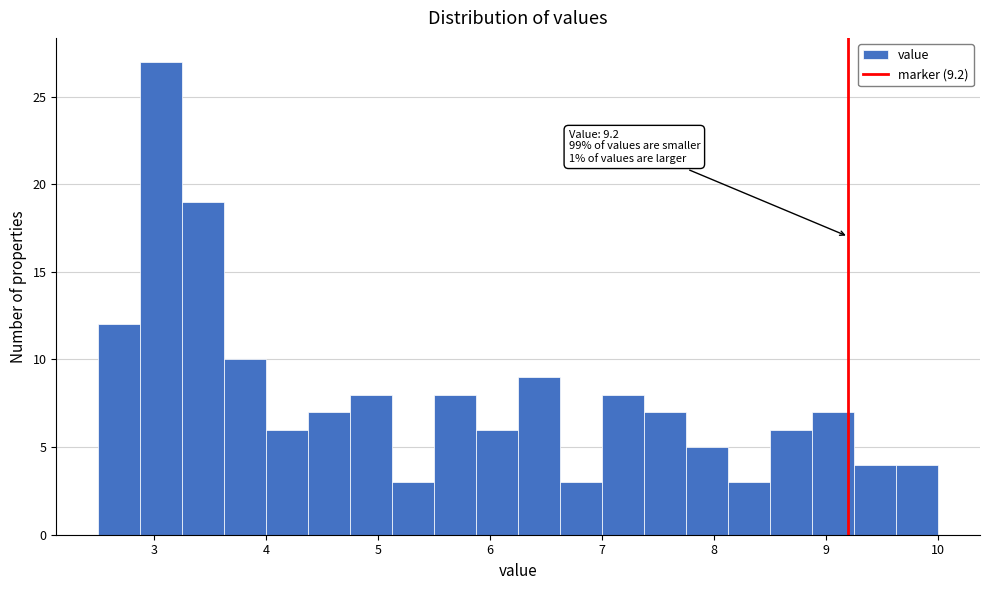

Around what value on the x-axis is the tallest bar? Give the approximate position of its centre, as read against the axis.

3.1